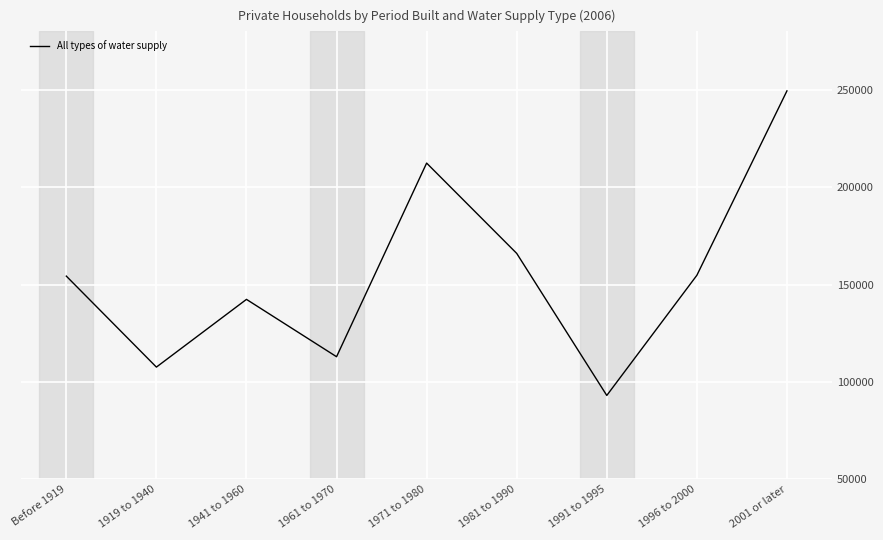

The value at 1991 to 1995 is 56999. True or false?

False